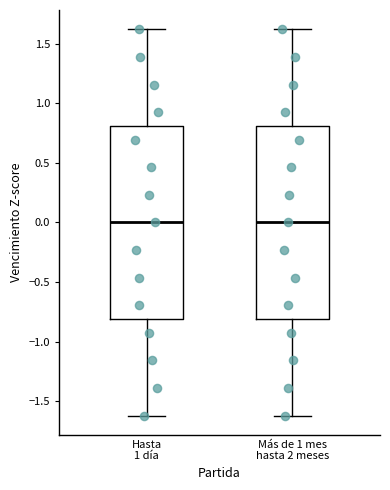

Reading left to right, transcribe this box plot: for each box, give where its median line is, the range the box spans, and where its two whiskers end, as read against the y-axis. The values are not printed on the chart, so give them approximately, as read against the axis.

Hasta 1 día: median 0.0, box -0.8 to 0.8, whiskers -1.6 to 1.6
Más de 1 mes hasta 2 meses: median 0.0, box -0.8 to 0.8, whiskers -1.6 to 1.6